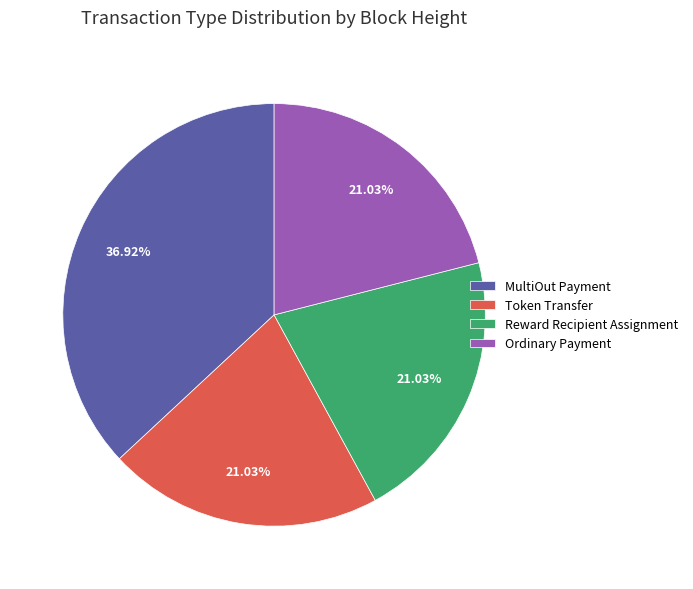

Does Ordinary Payment represent more than half of the total?

No